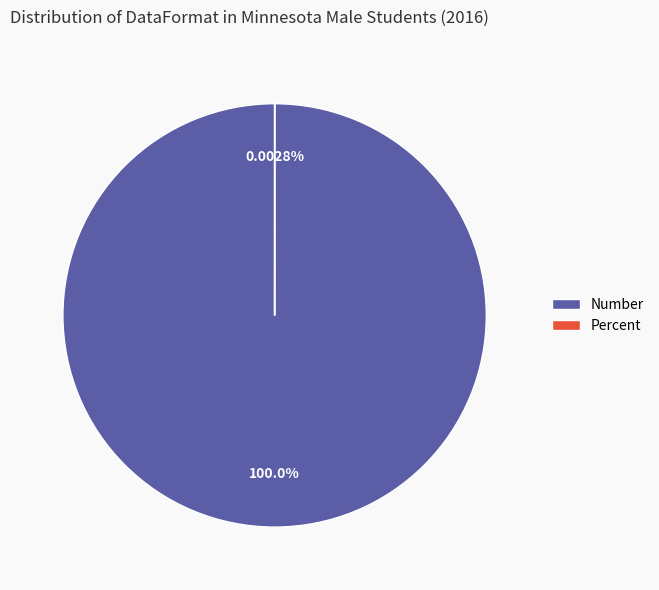

The Number slice represents 99% of the pie. True or false?

False